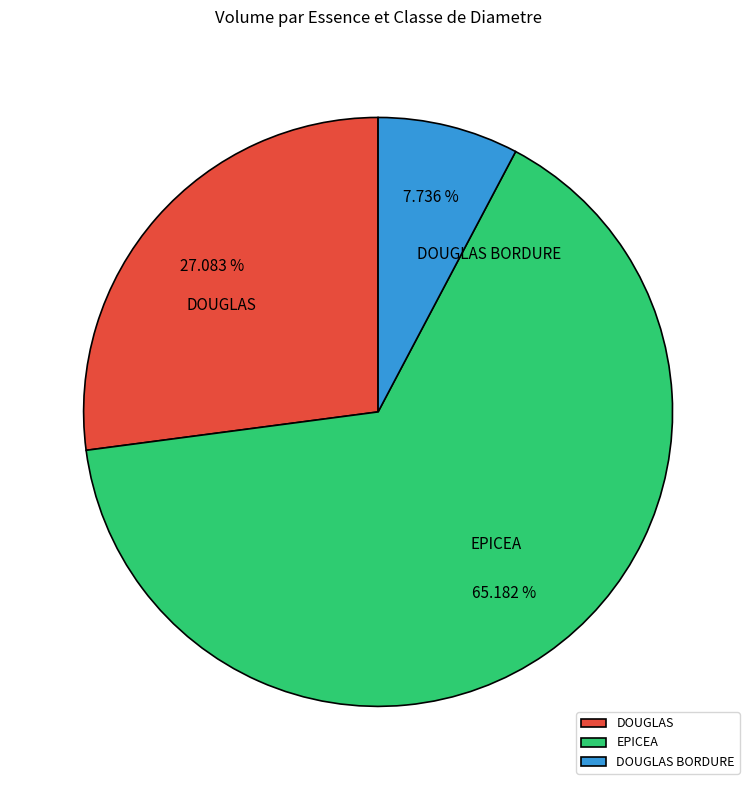

What is the ratio of the value at EPICEA to the value at DOUGLAS BORDURE?

8.4